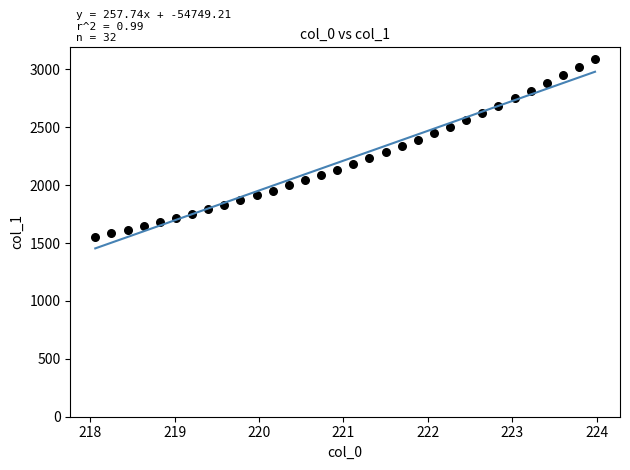

What is the range of Y values (max minus min)?

1533.8